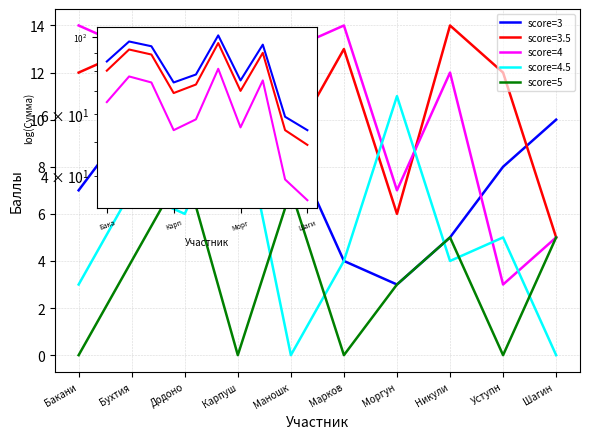

What is the difference between the score=5 values at Карпуш and Шагин ?

5